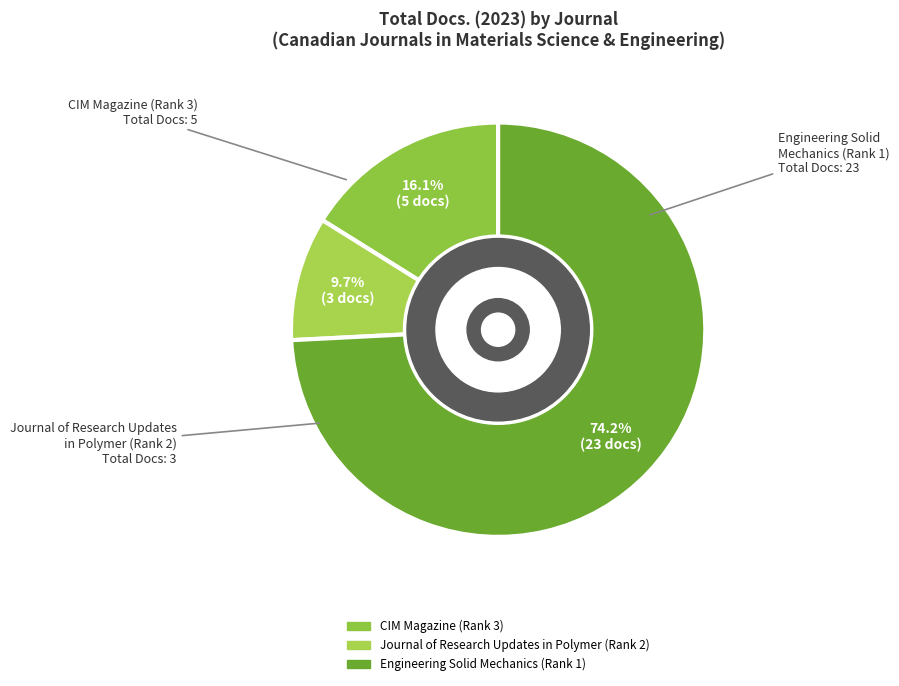

Is there any slice that represents more than half of the pie?

Yes